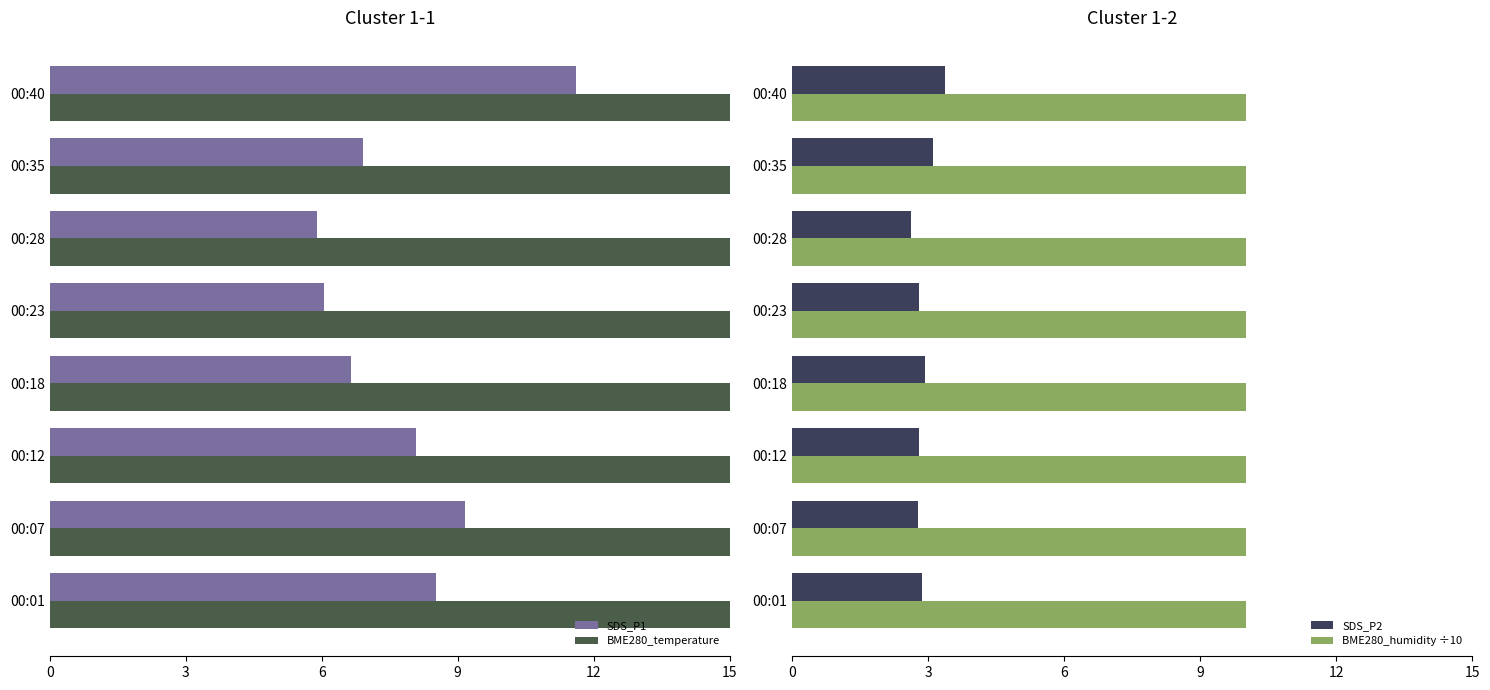

At how many categories does at least one series exceed 6?

8